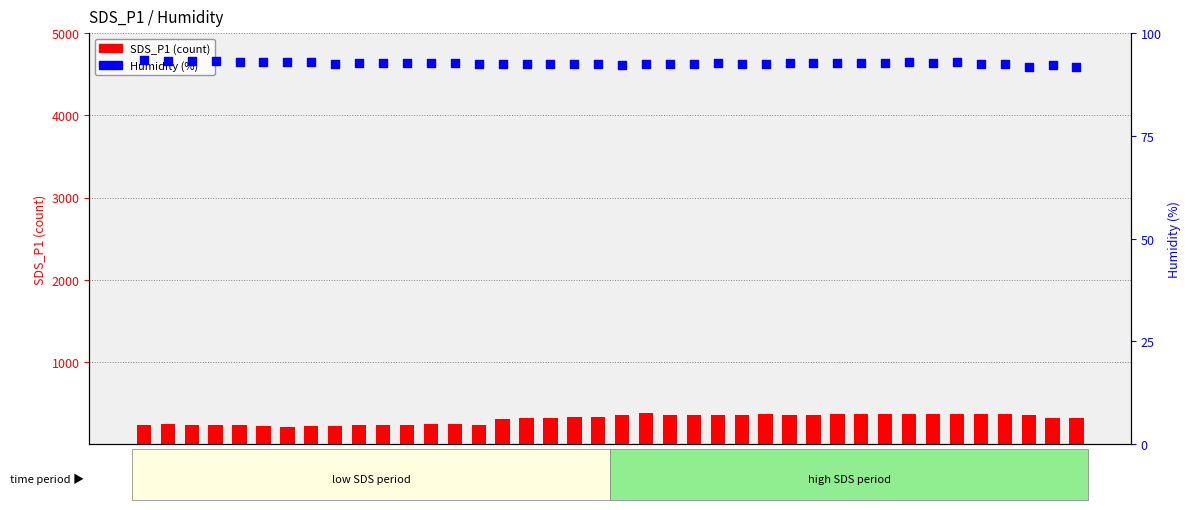

What are all the series names shown in the legend?

SDS_P1 (count), Humidity (%)